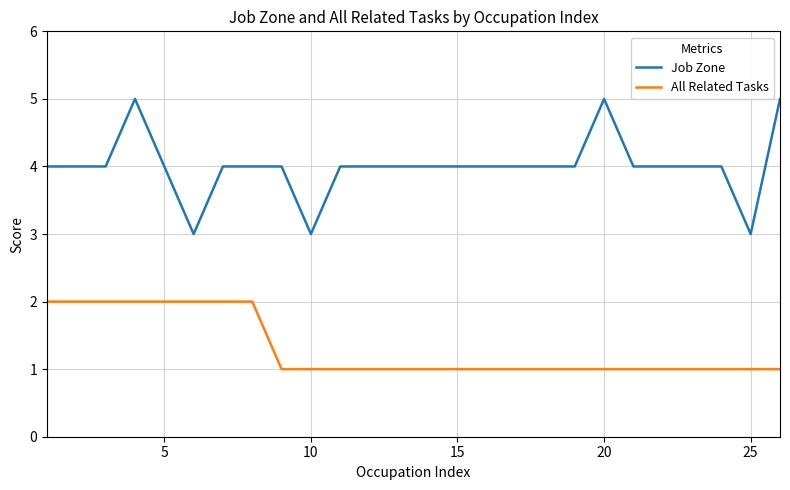

Rank the series by their maximum value, from lowest to highest.

All Related Tasks, Job Zone